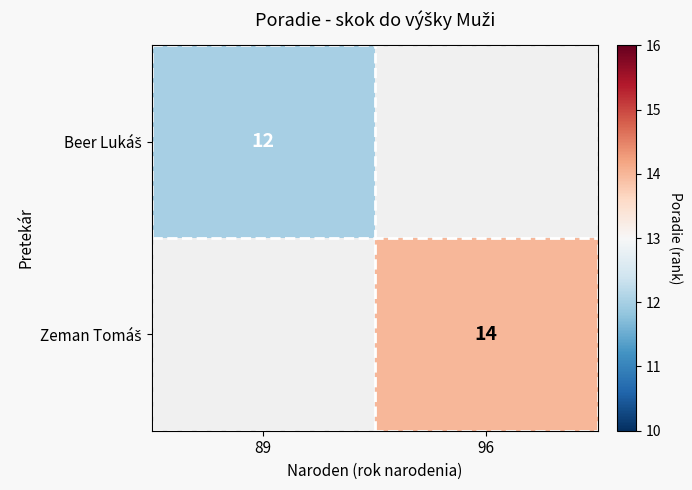

Rank the categories by Beer Lukáš value from lowest to highest.

89, 96